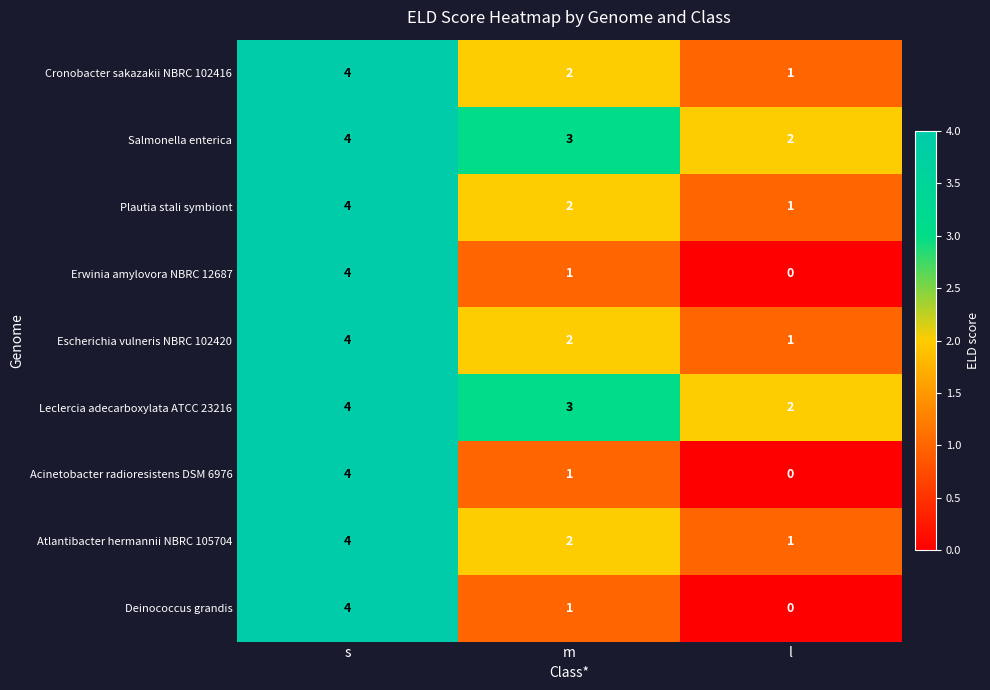

What is the sum of all Salmonella enterica values?

9